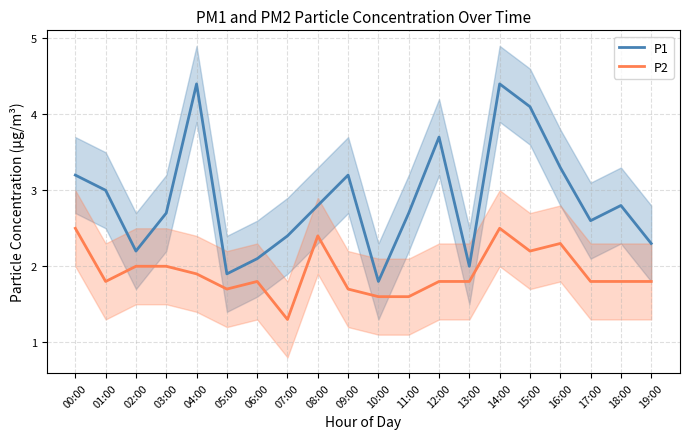

The value of P1 at 18:00 is 3.6. True or false?

False